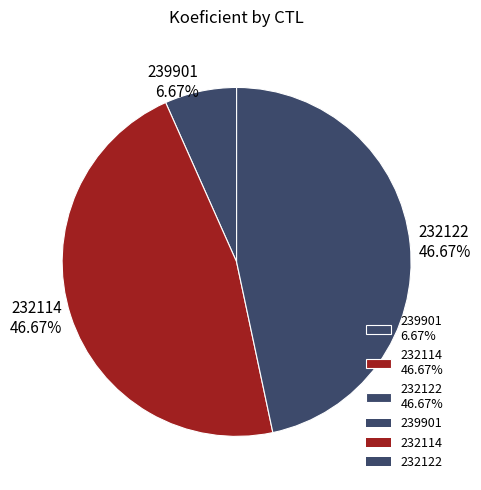

To the nearest percent, what portion does 232122 represent?

47%